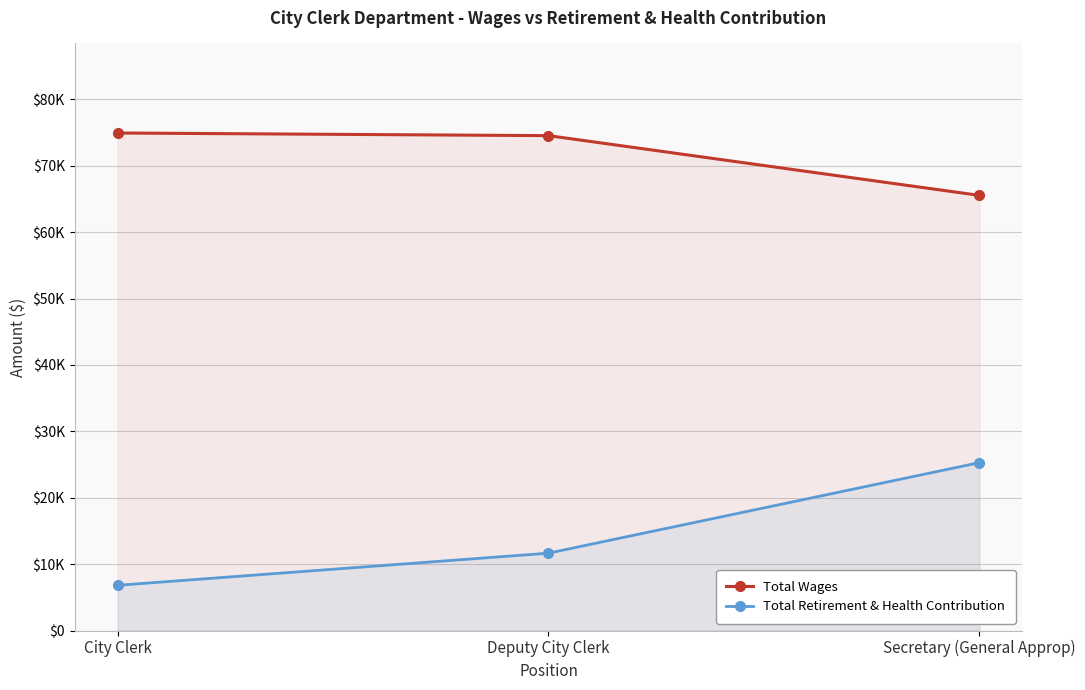

What is the minimum value for Total Wages?

65537